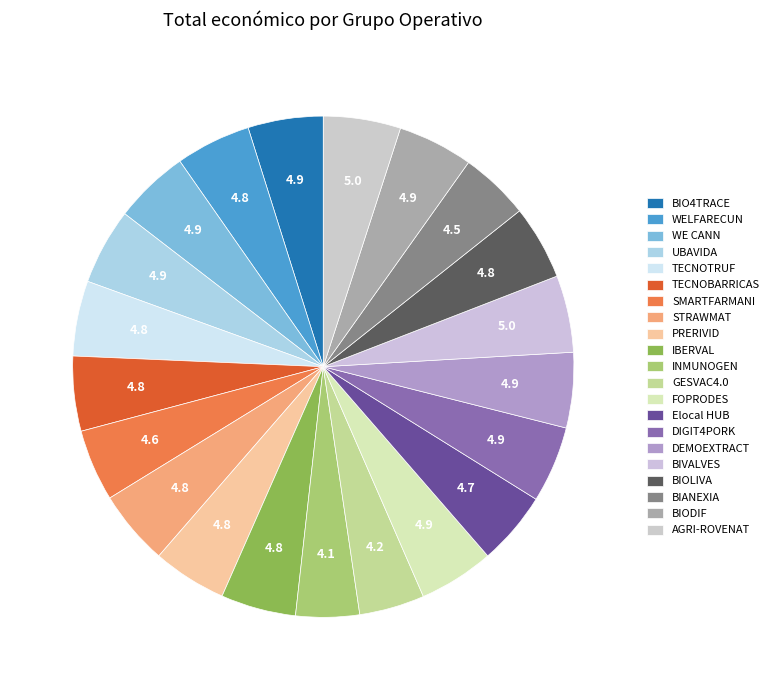

How many segments does this pie chart have?

21